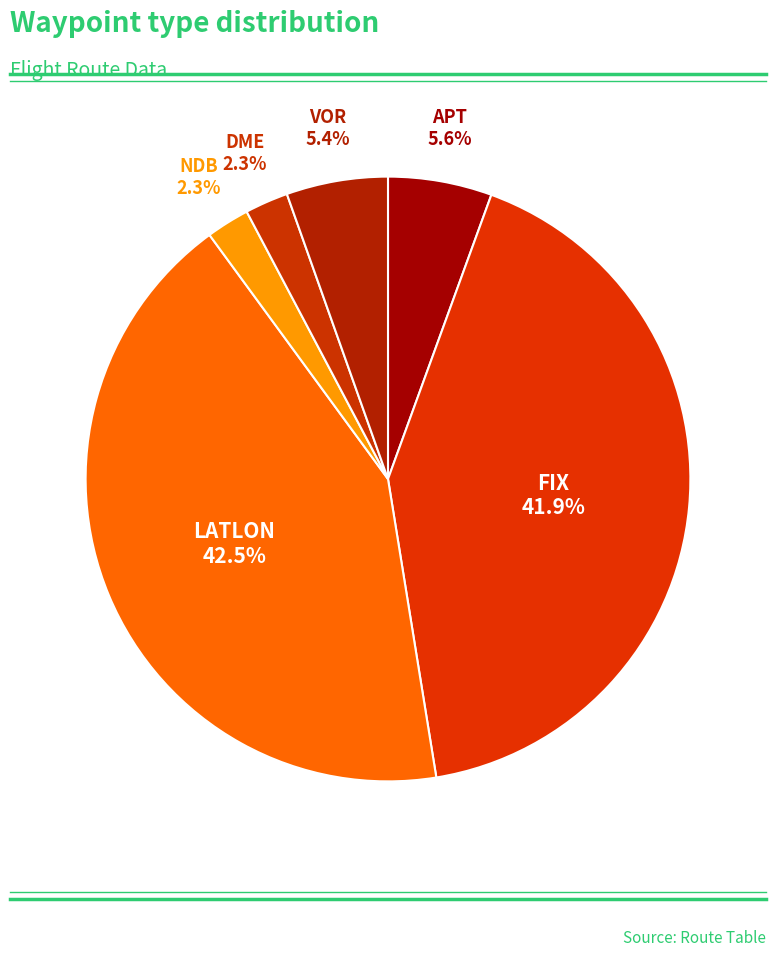

What is the smallest slice in the pie chart?

NDB